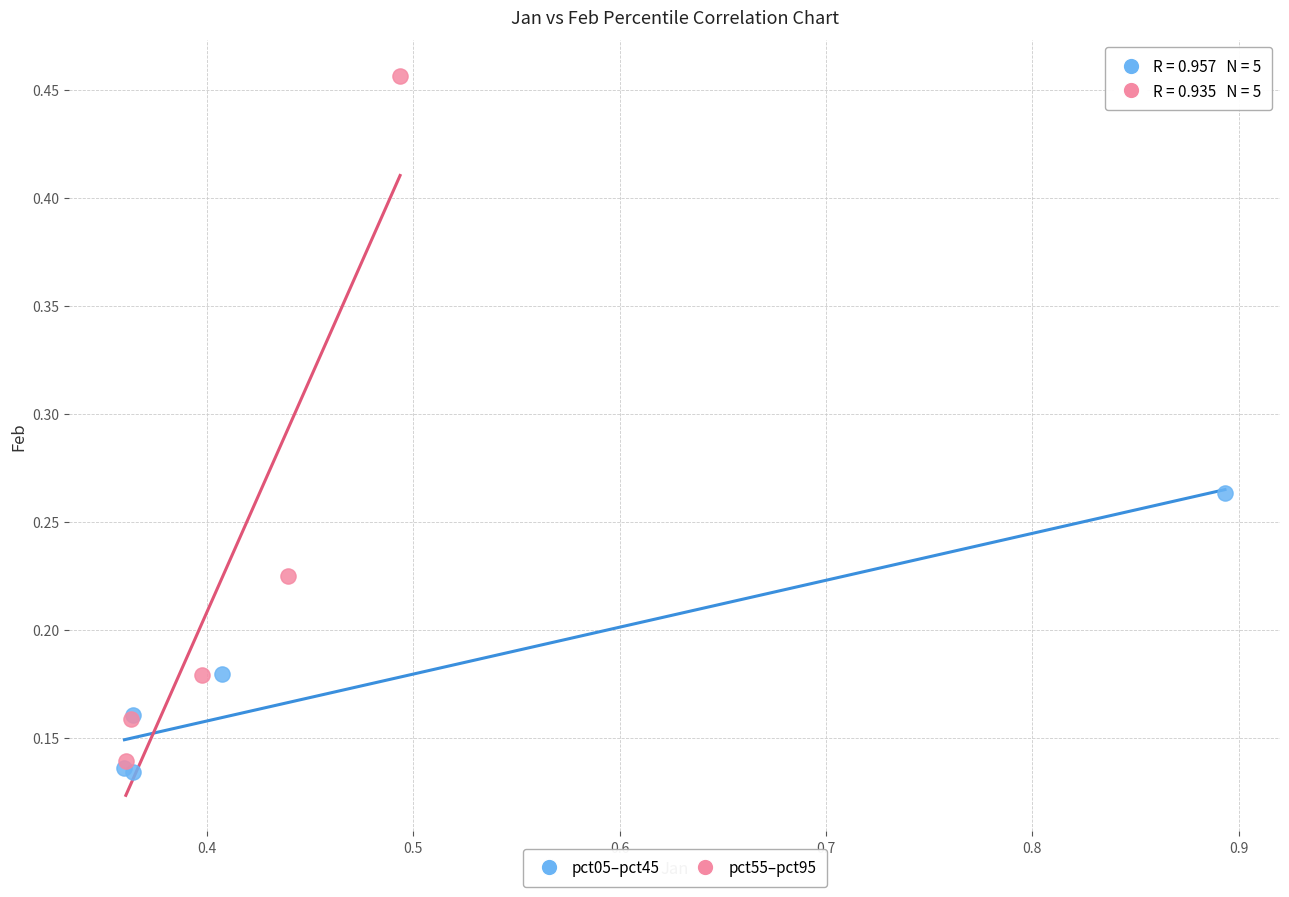

Which series reaches the maximum Y coordinate?

pct55–pct95